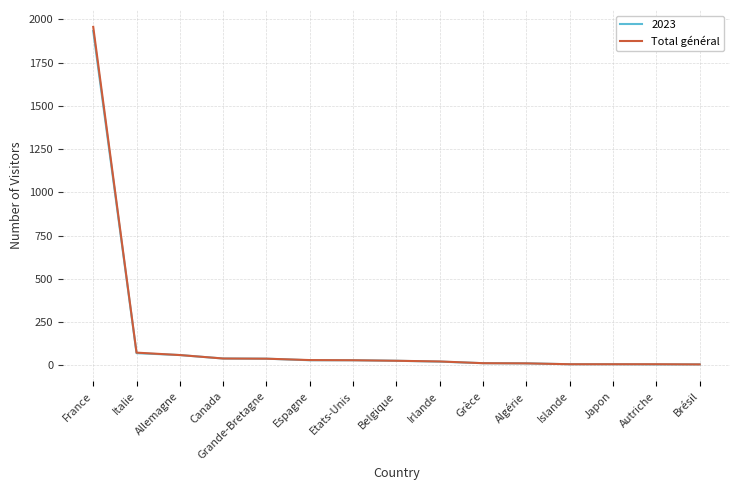

At which label is Total général closest to 981?

Italie